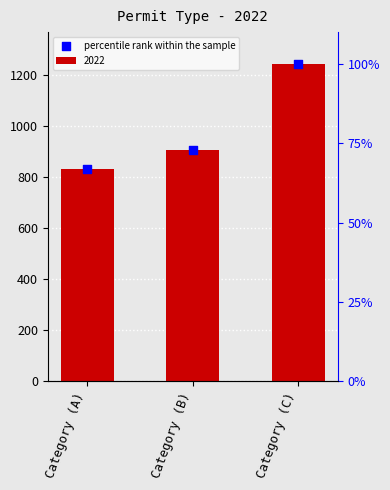

Approximately how many times larger is the value at Category (C) compared to Category (A)?

1.5